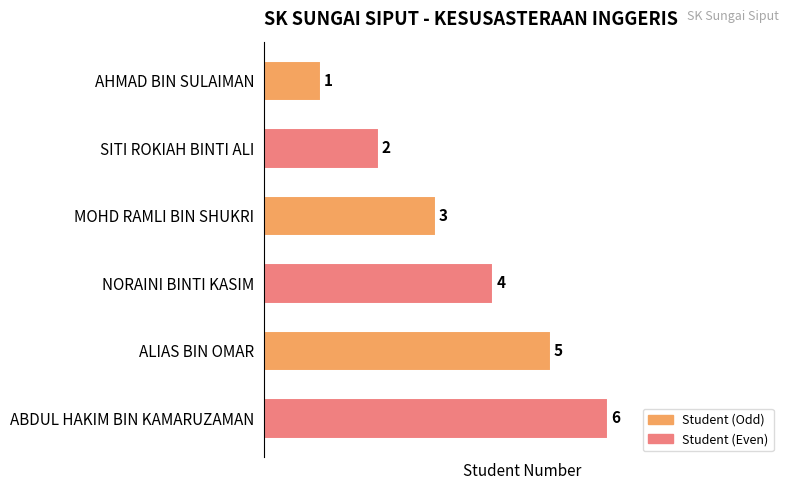

What is the ratio of the value at ALIAS BIN OMAR to the value at SITI ROKIAH BINTI ALI?

2.5